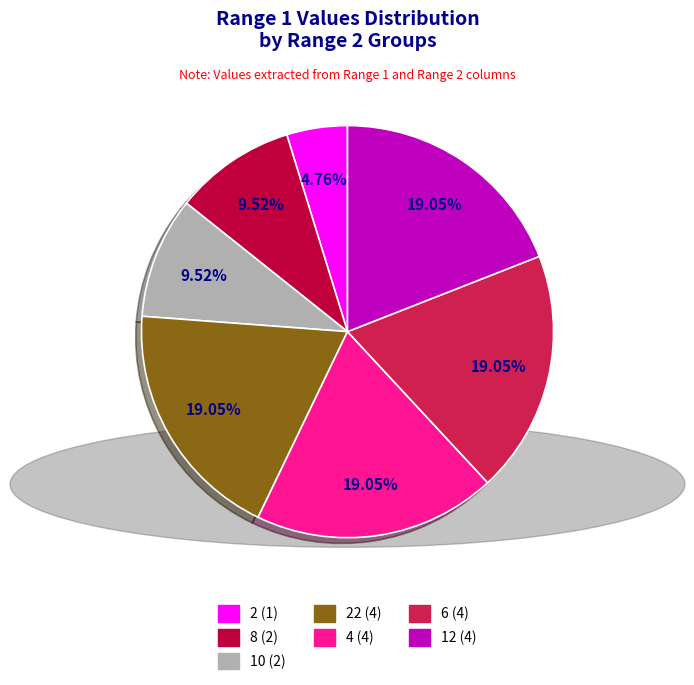

Is there a majority slice in this chart?

No